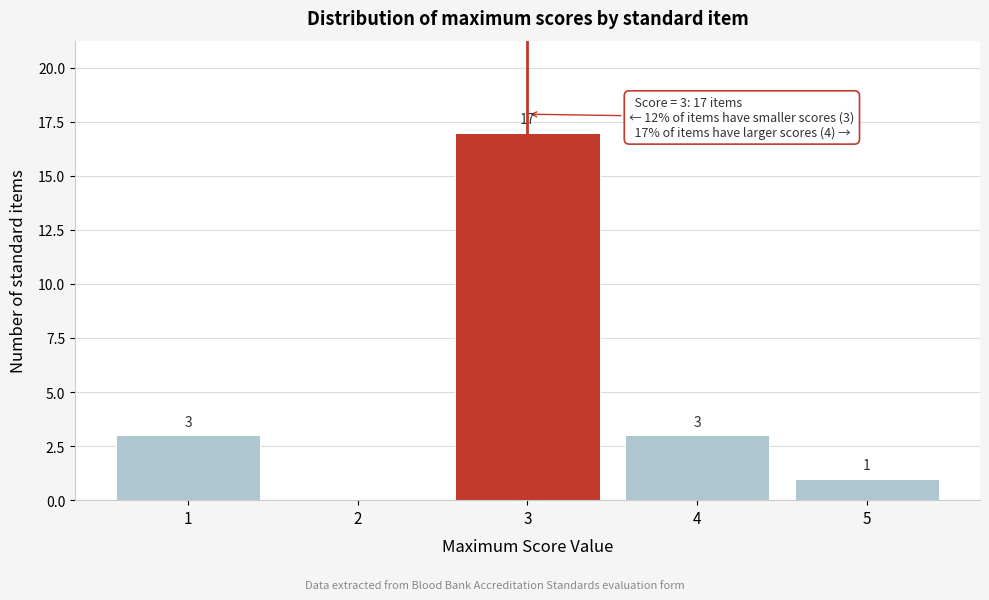

Which range on the x-axis has the tallest bar?

2.5 to 3.5